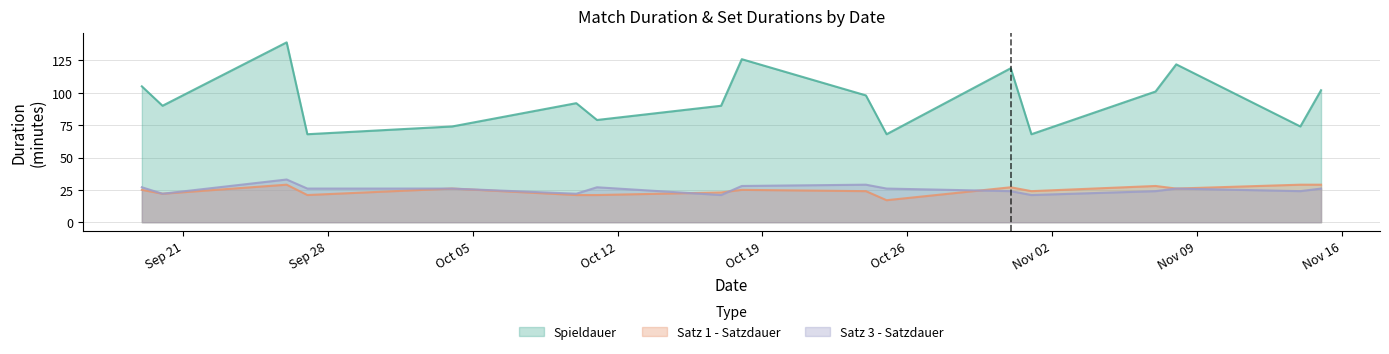

What is the lowest value of the Spieldauer series?

68